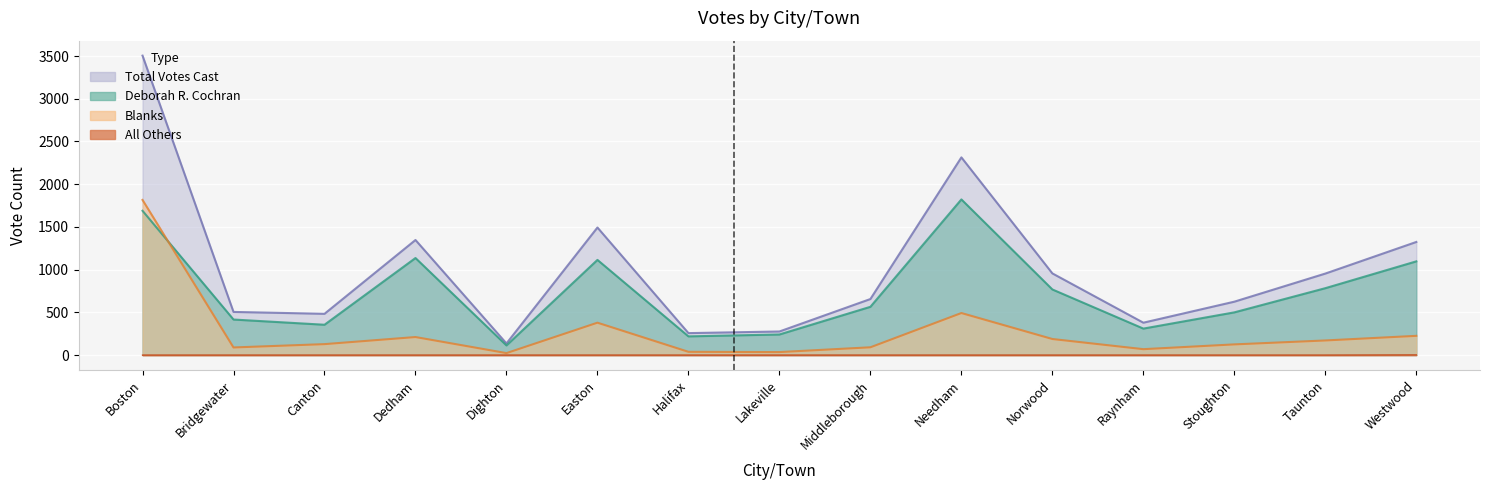

Reading left to right, list all the values displayed in this chart.

Deborah R. Cochran: Boston=1689	Bridgewater=416	Canton=355	Dedham=1136	Dighton=113	Easton=1114	Halifax=219	Lakeville=241	Middleborough=565	Needham=1822	Norwood=768	Raynham=310	Stoughton=500	Taunton=783	Westwood=1097
All Others: Boston=0	Bridgewater=0	Canton=0	Dedham=0	Dighton=0	Easton=0	Halifax=0	Lakeville=0	Middleborough=0	Needham=0	Norwood=0	Raynham=0	Stoughton=0	Taunton=0	Westwood=2
Blanks: Boston=1816	Bridgewater=89	Canton=128	Dedham=211	Dighton=23	Easton=379	Halifax=38	Lakeville=35	Middleborough=91	Needham=492	Norwood=188	Raynham=69	Stoughton=125	Taunton=171	Westwood=225
Total Votes Cast: Boston=3505	Bridgewater=505	Canton=483	Dedham=1347	Dighton=136	Easton=1493	Halifax=257	Lakeville=276	Middleborough=656	Needham=2314	Norwood=956	Raynham=379	Stoughton=625	Taunton=954	Westwood=1324